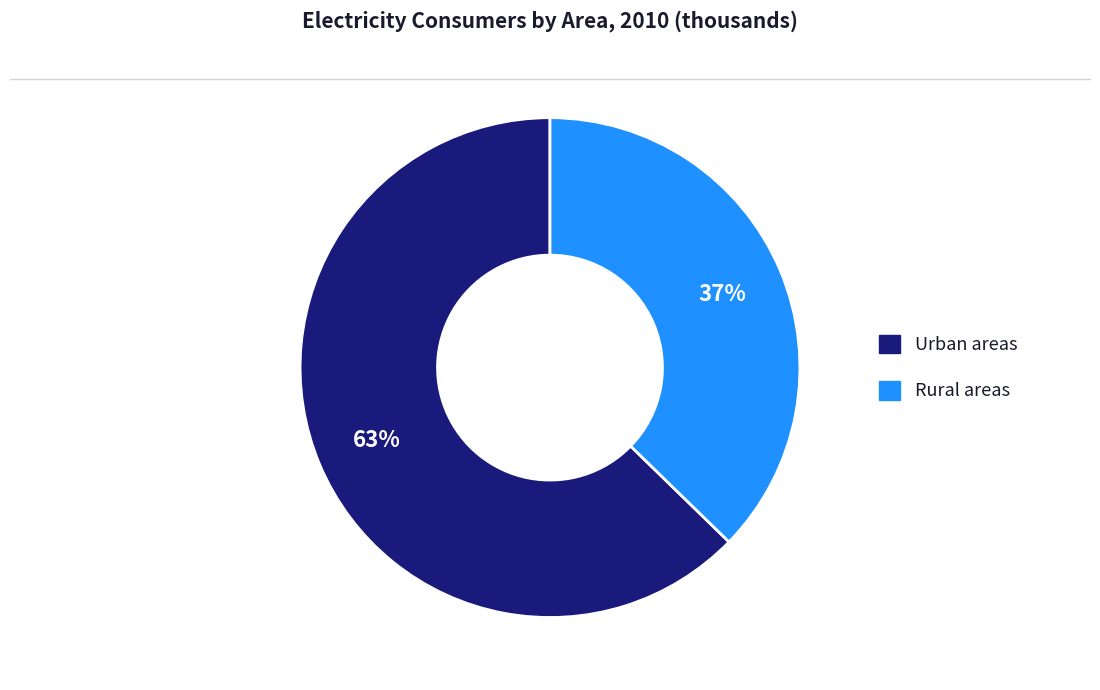

Between Urban areas and Rural areas, which is larger?

Urban areas